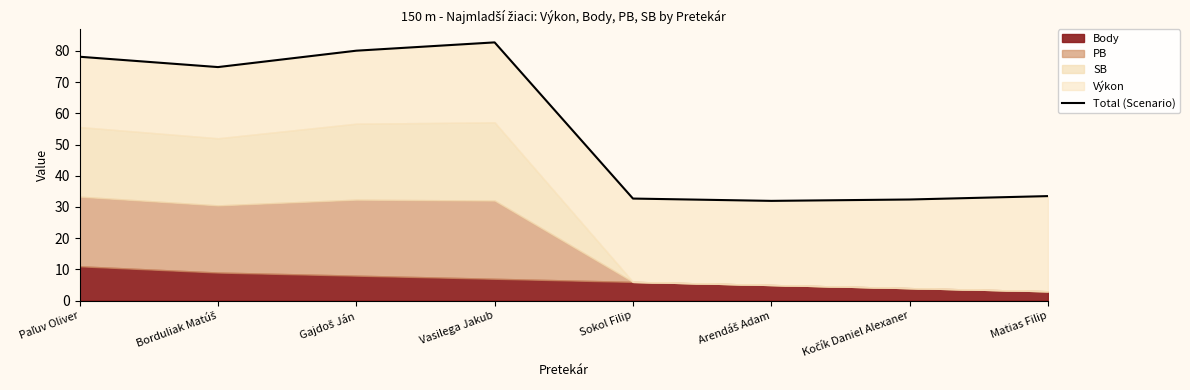

List the labels in order of value, smallest first.

Arendáš Adam, Kočík Daniel Alexaner, Sokol Filip, Matias Filip, Borduliak Matúš, Paľuv Oliver, Gajdoš Ján, Vasilega Jakub